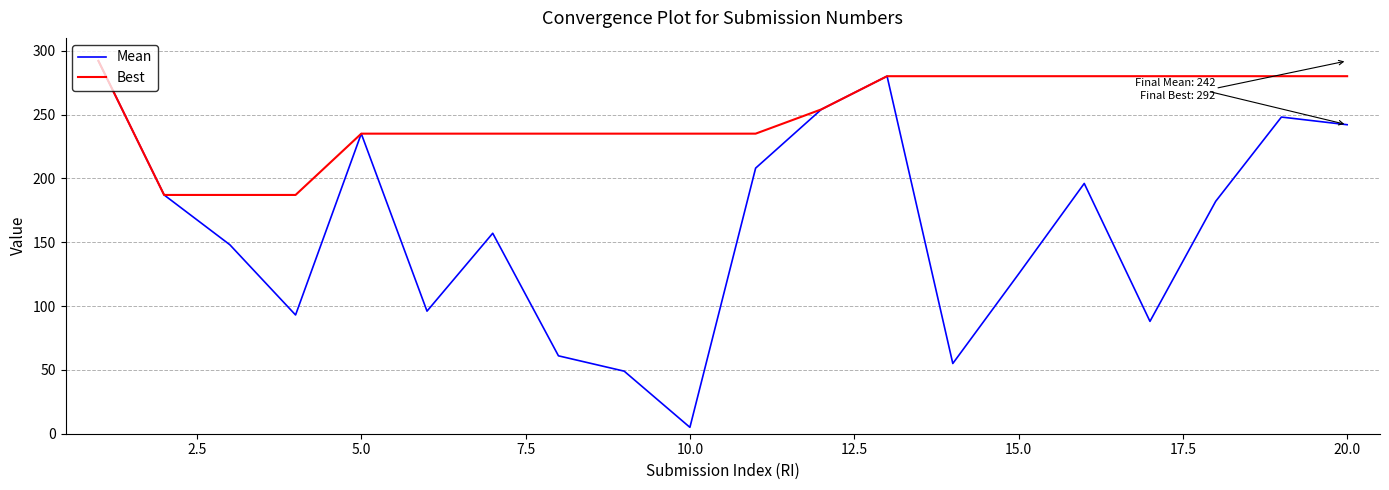

List the series in order of their overall mean, highest first.

Best, Mean